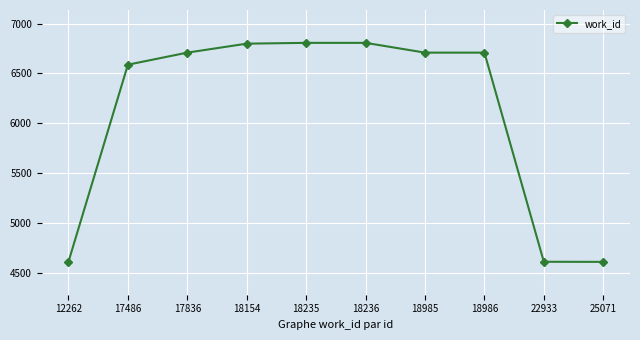

The value at 18985 is 6708. True or false?

True